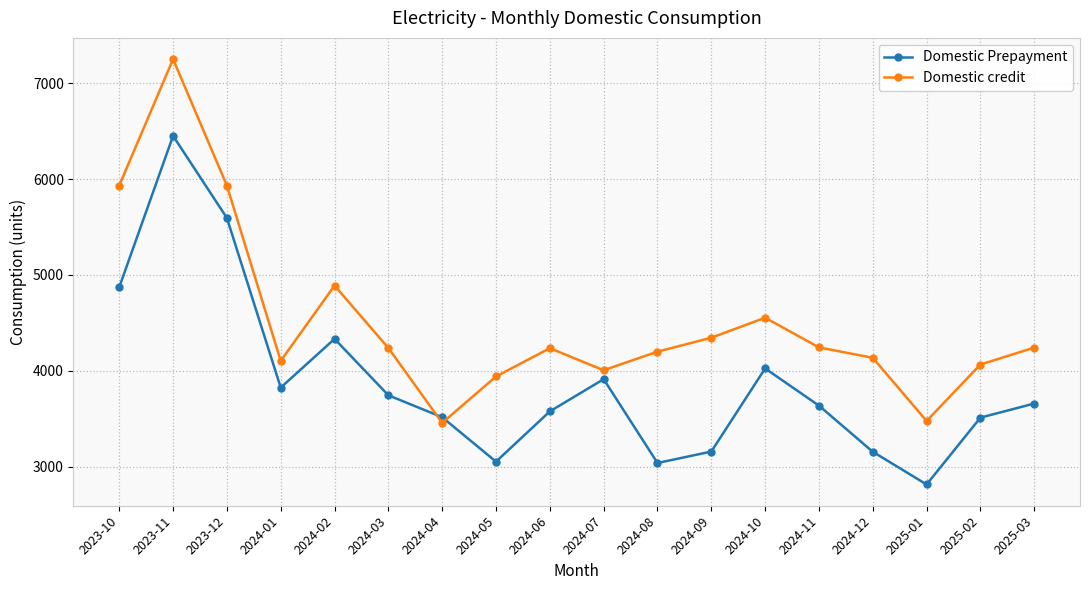

Which series has the widest spread of values?

Domestic credit